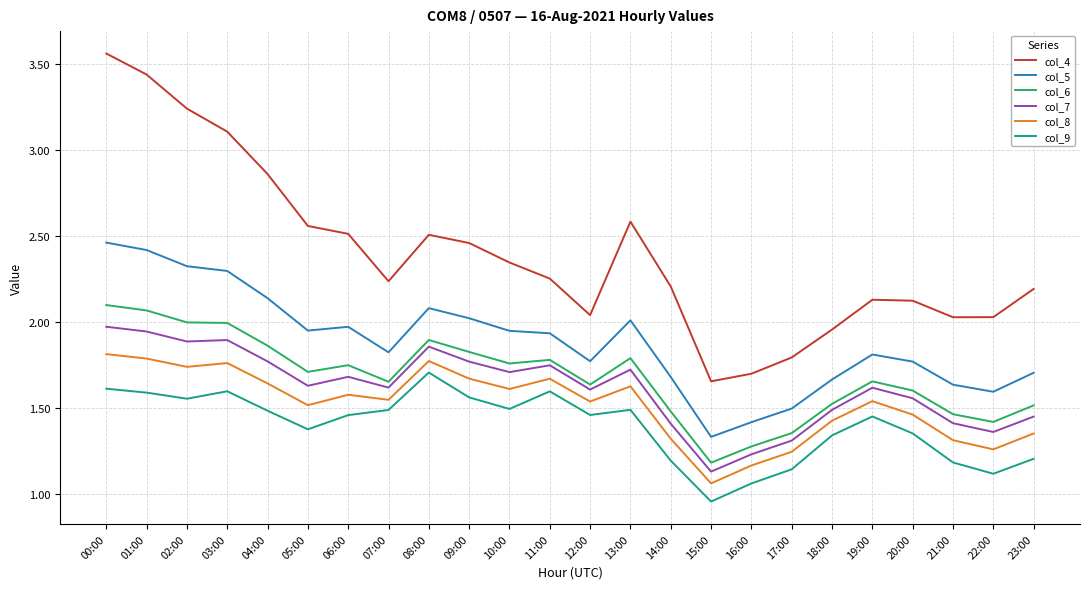

Which category has the highest value across all series?

00:00